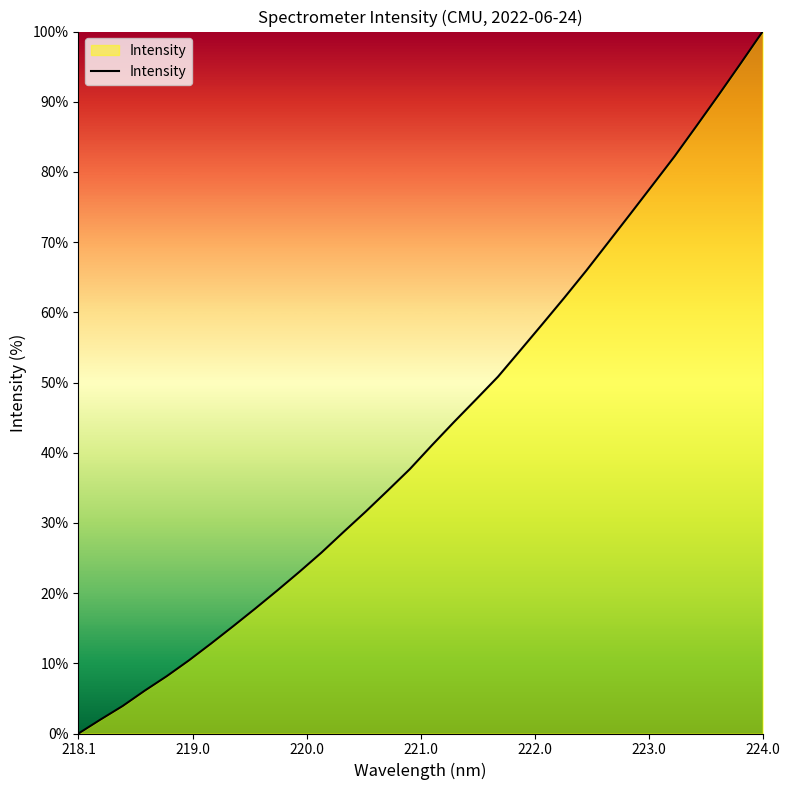

How many positive values are there?

31